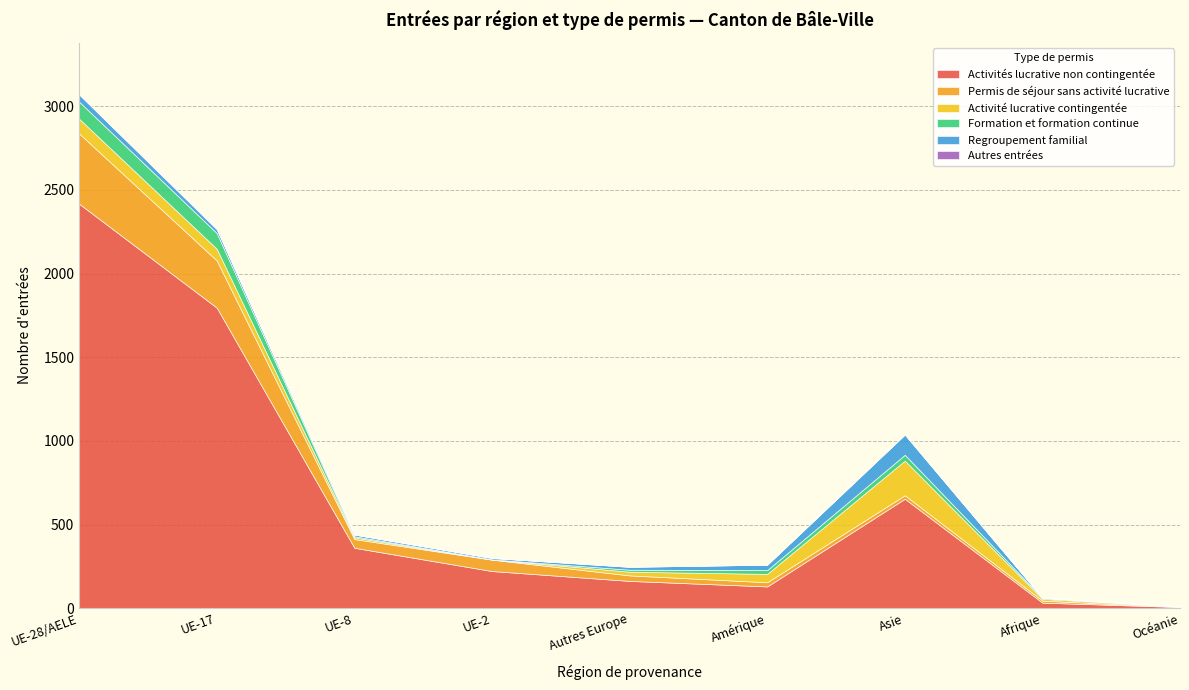

Reading left to right, list all the values displayed in this chart.

Activités lucrative non contingentée: UE-28/AELE=2417	UE-17=1796	UE-8=361	UE-2=222	Autres Europe=163	Amérique=130	Asie=654	Afrique=33	Océanie=7
Permis de séjour sans activité lucrative: UE-28/AELE=420	UE-17=282	UE-8=52	UE-2=68	Autres Europe=33	Amérique=25	Asie=21	Afrique=12	Océanie=0
Activité lucrative contingentée: UE-28/AELE=88	UE-17=70	UE-8=10	UE-2=1	Autres Europe=22	Amérique=50	Asie=207	Afrique=11	Océanie=2
Formation et formation continue: UE-28/AELE=102	UE-17=94	UE-8=7	UE-2=1	Autres Europe=12	Amérique=23	Asie=35	Afrique=6	Océanie=1
Regroupement familial: UE-28/AELE=43	UE-17=23	UE-8=10	UE-2=8	Autres Europe=17	Amérique=32	Asie=121	Afrique=0	Océanie=1
Autres entrées: UE-28/AELE=2	UE-17=2	UE-8=0	UE-2=0	Autres Europe=1	Amérique=0	Asie=0	Afrique=0	Océanie=0